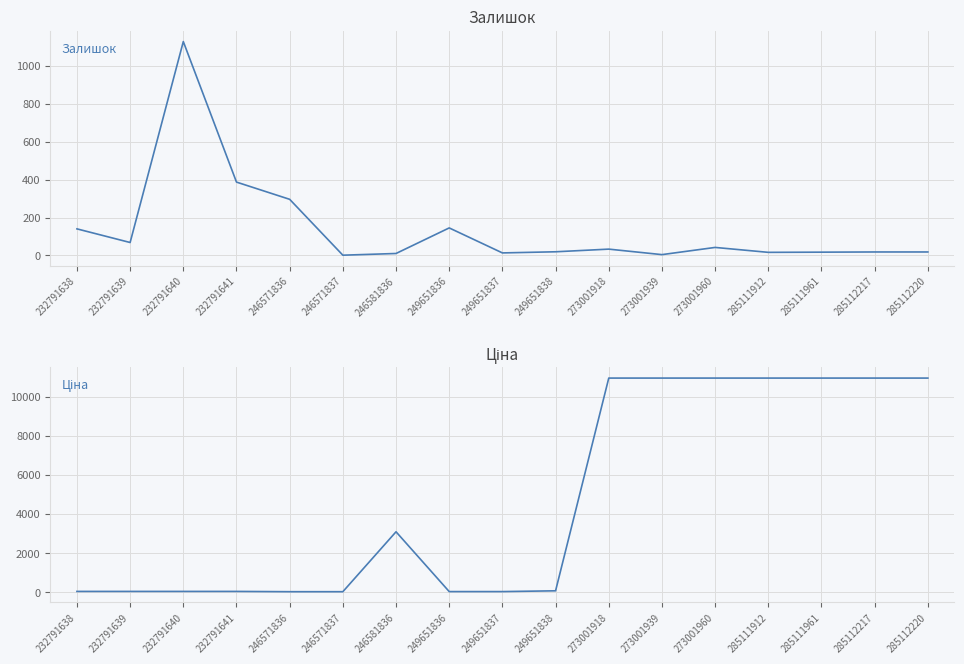

How many values in the Залишок series exceed 19?

8